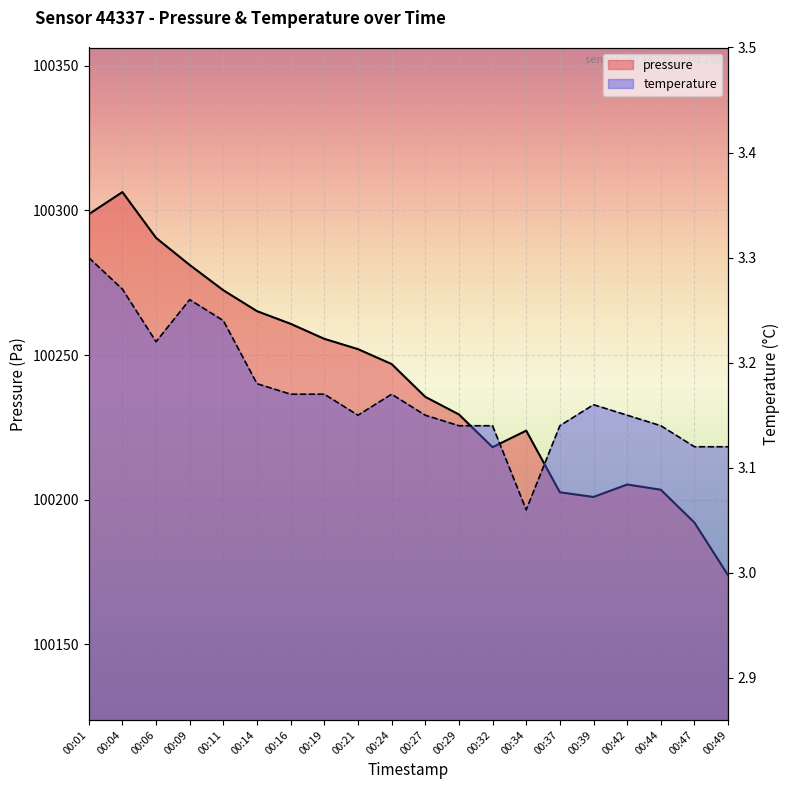

What is the total value across all series at 00:19?

100258.8